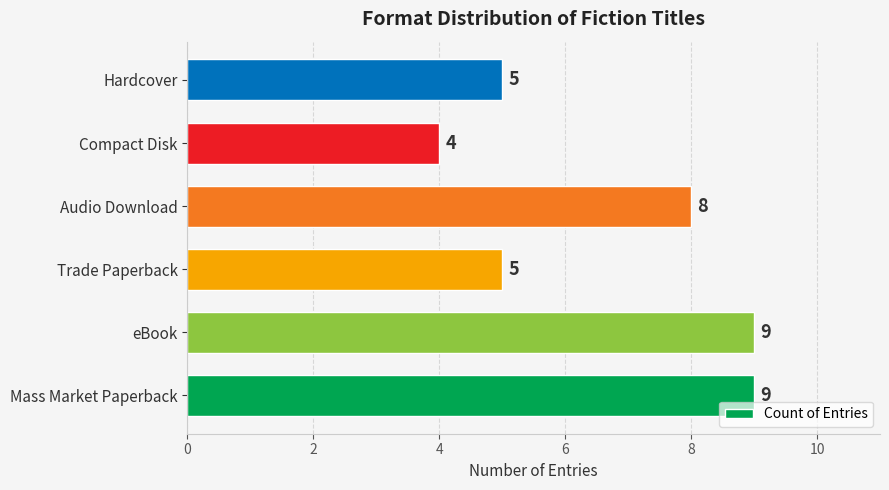

True or false: the data shows 9 at Mass Market Paperback.

True